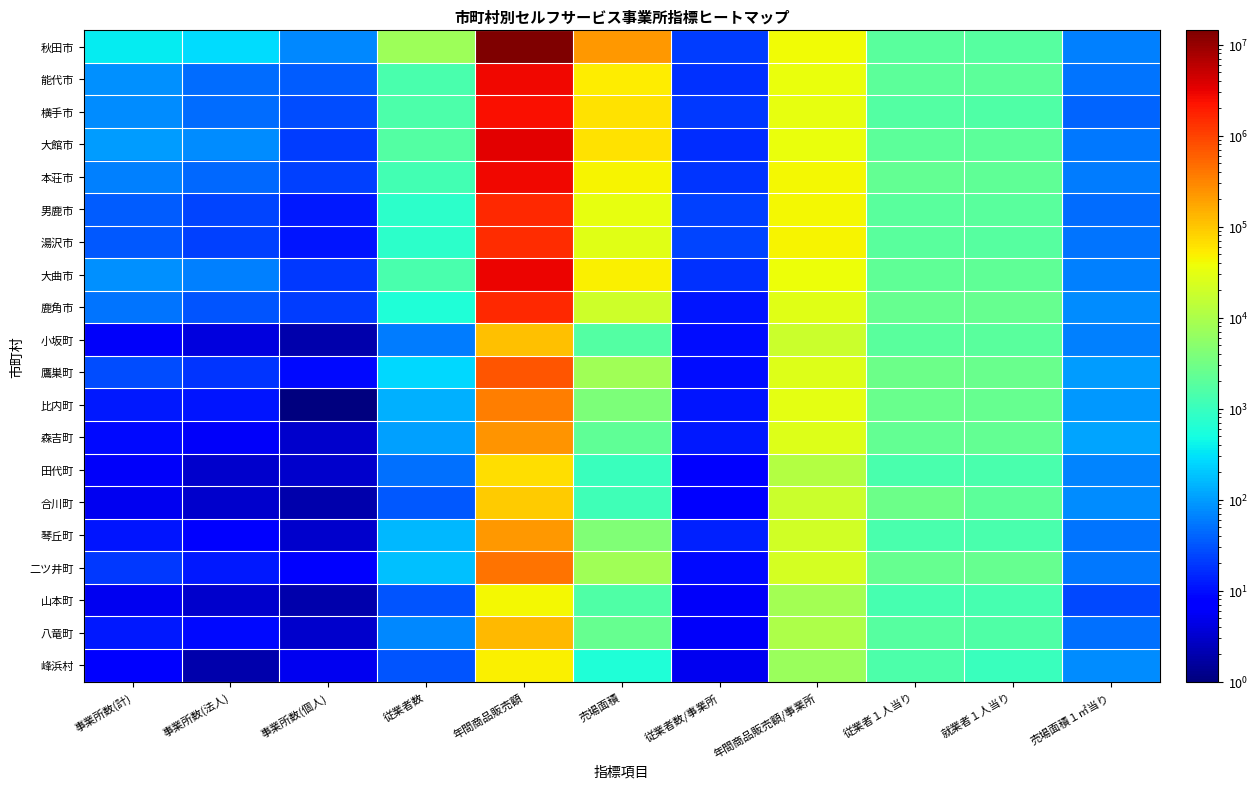

List the series in order of their peak value, highest first.

秋田市, 大館市, 大曲市, 能代市, 本荘市, 横手市, 男鹿市, 鹿角市, 湯沢市, 鷹巣町, 二ツ井町, 比内町, 森吉町, 琴丘町, 八竜町, 小坂町, 合川町, 田代町, 峰浜村, 山本町